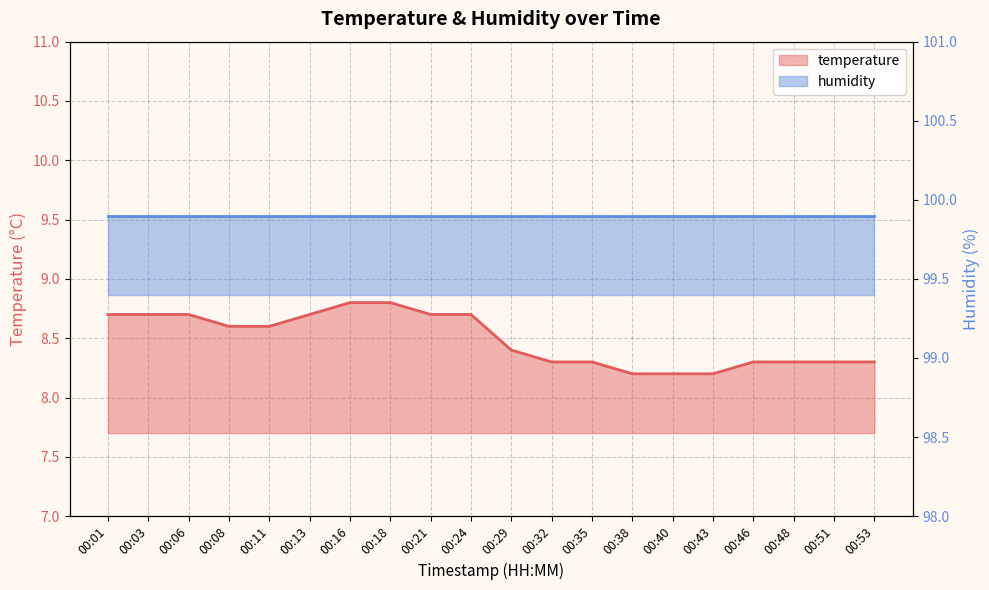

At which label is the value closest to 8?

00:38